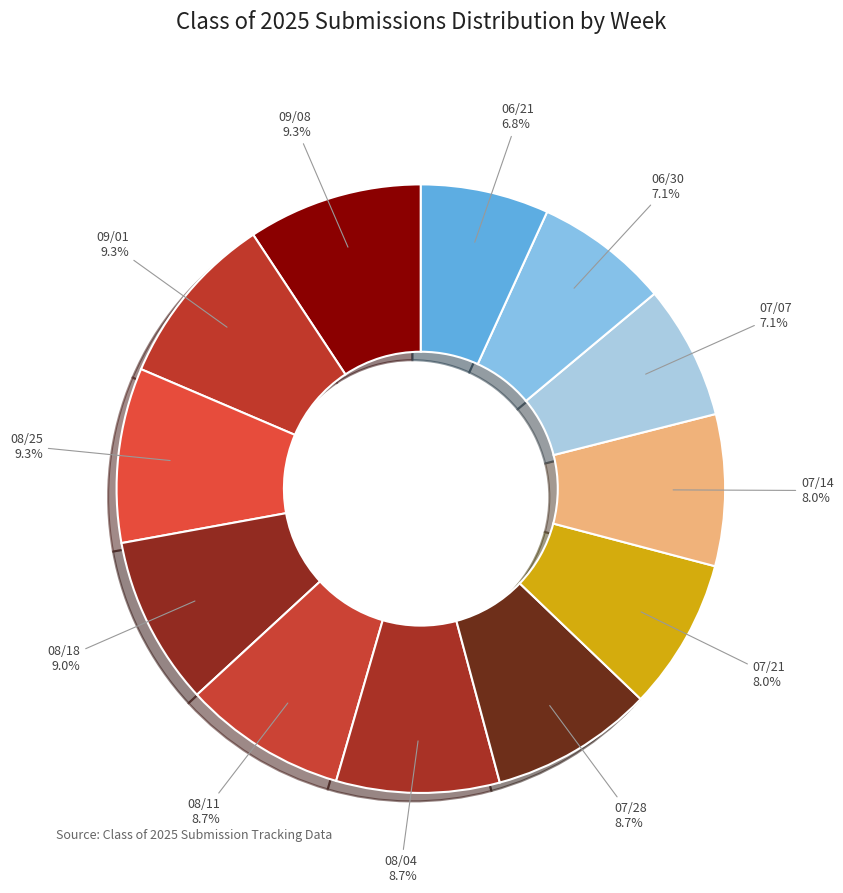

Combined, what portion of the pie is 06/21 and 09/01?

16.1%